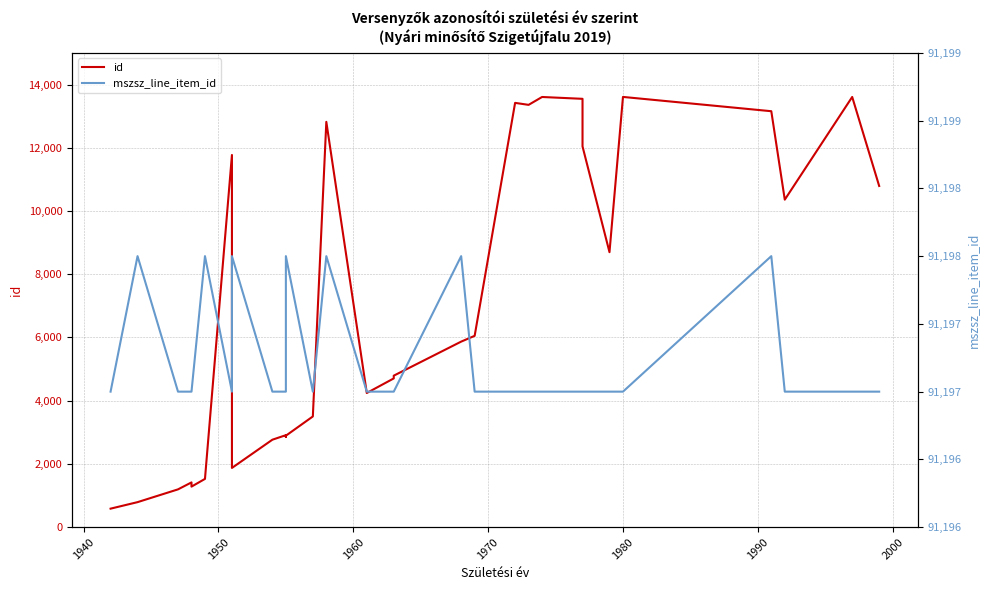

How many values in the id series exceed 5868?

14